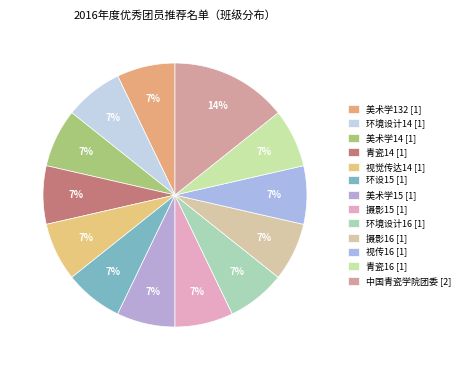

What percentage is the 环境设计14 slice, to the nearest percent?

7%